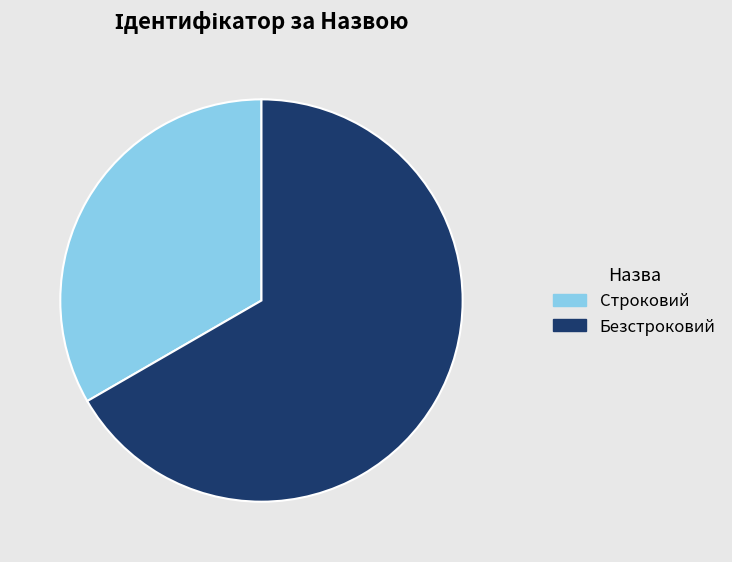

The Безстроковий slice represents 67% of the pie. True or false?

True